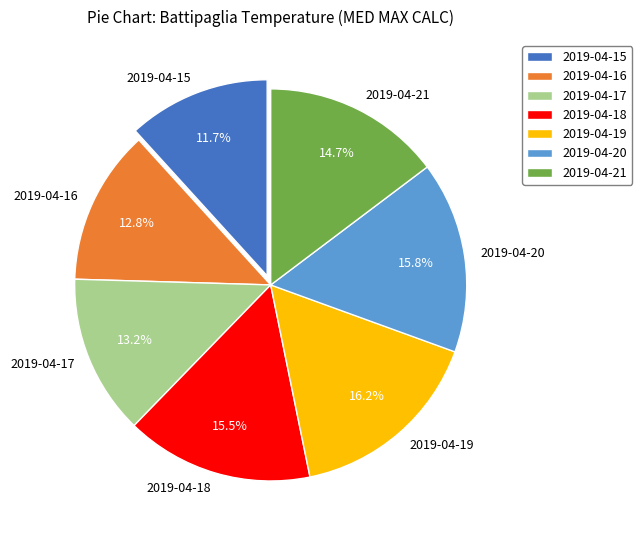

Is the sum of 2019-04-20 and 2019-04-16 greater than half?

No